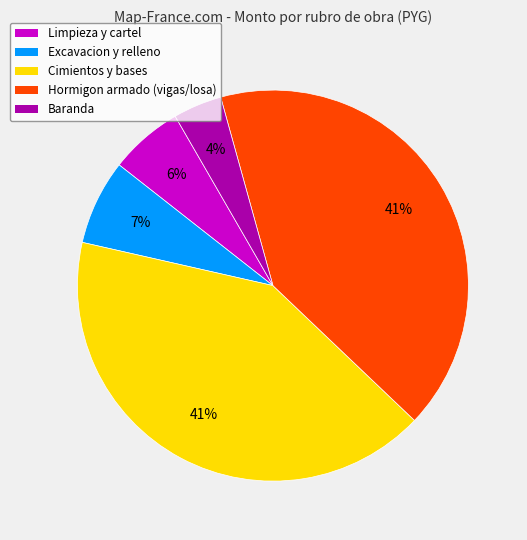

Count the number of slices in the pie.

5